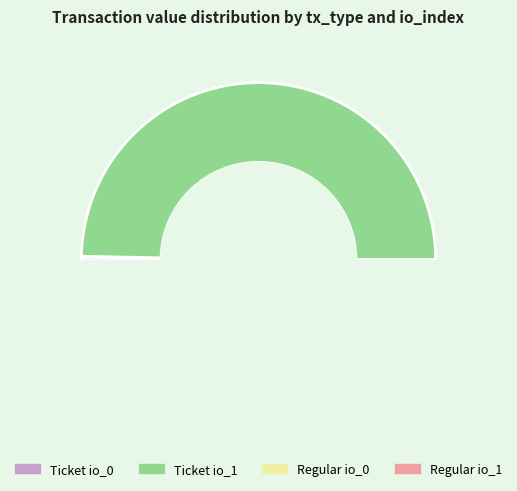

To the nearest percent, what portion does io_index_0 represent?

1%